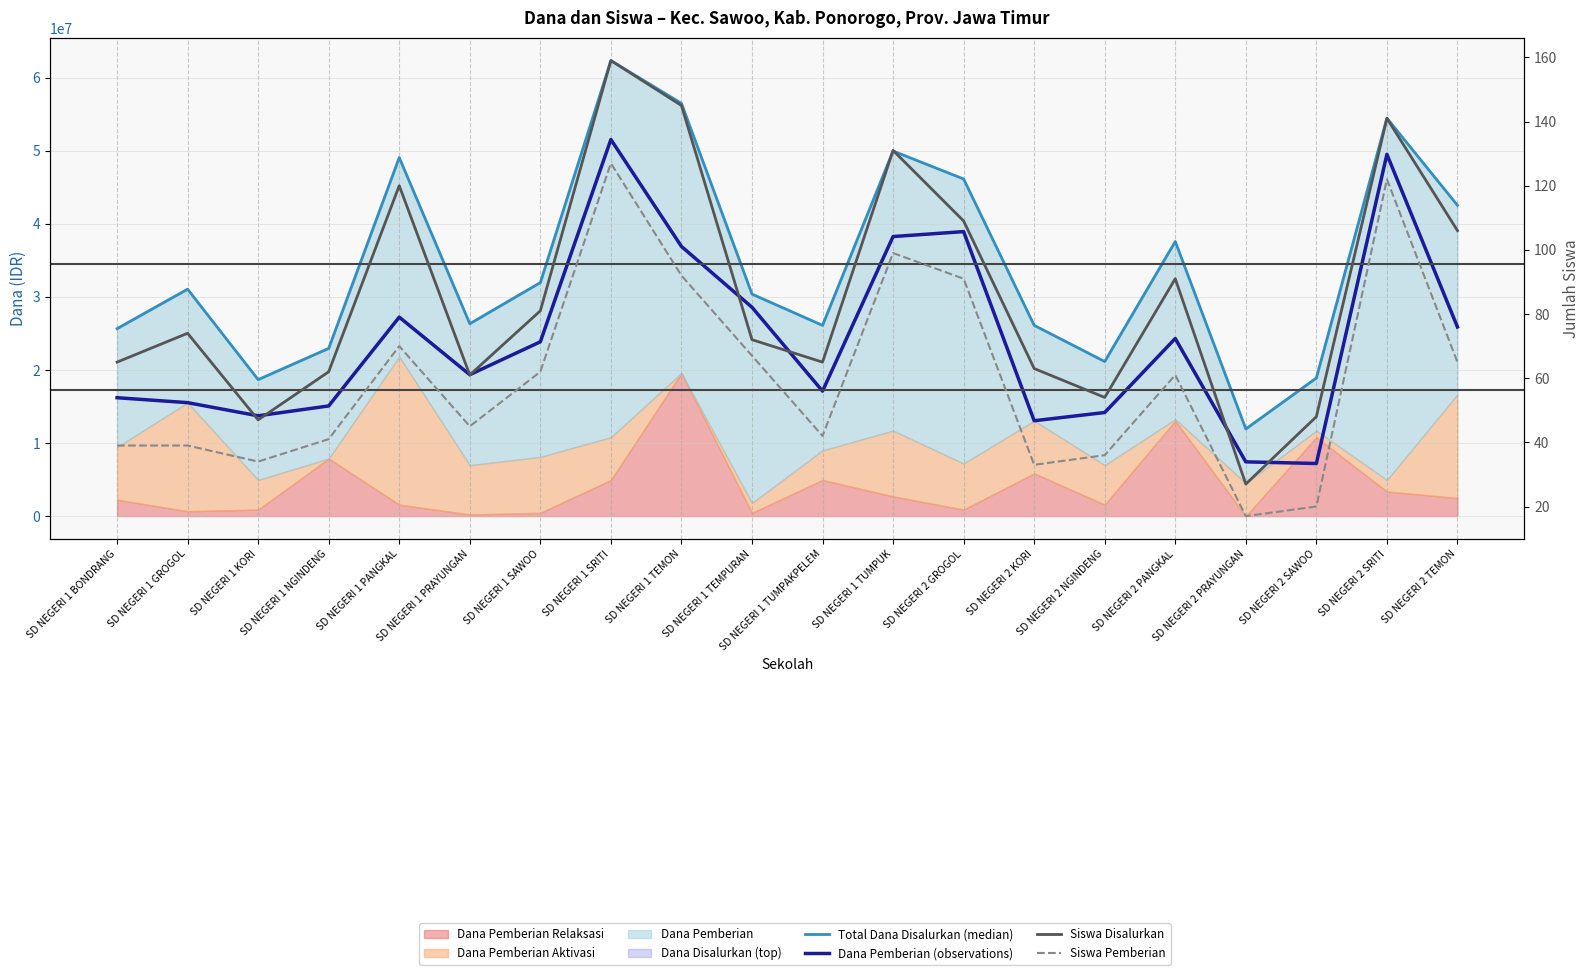

How many values in the Siswa Pemberian series are below 61?

10